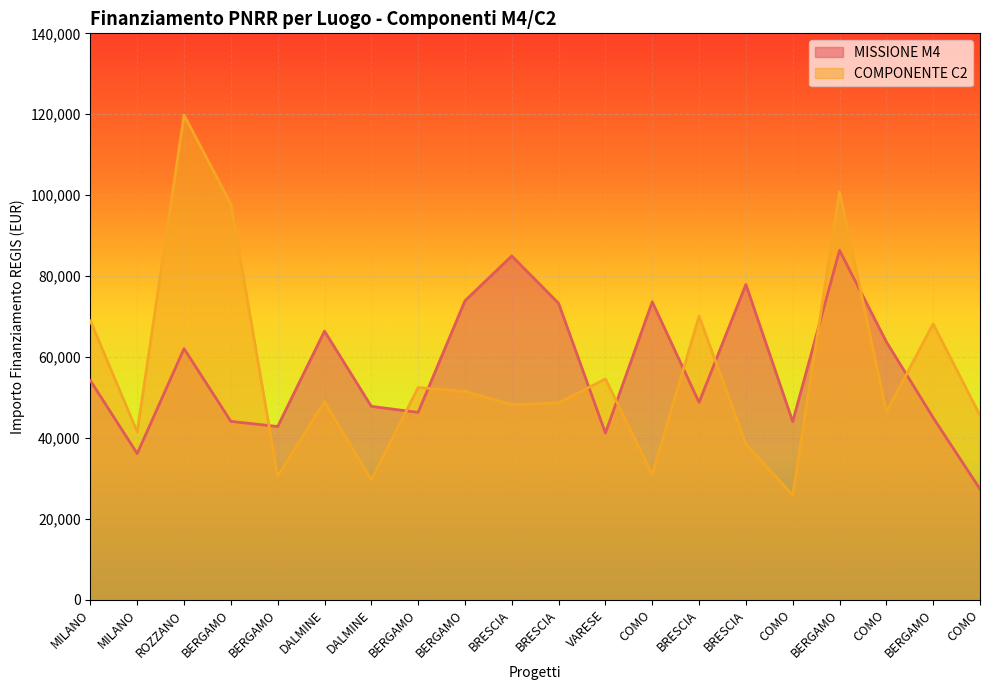

Is it true that MISSIONE M4 equals 109207.5 at BRESCIA?

False